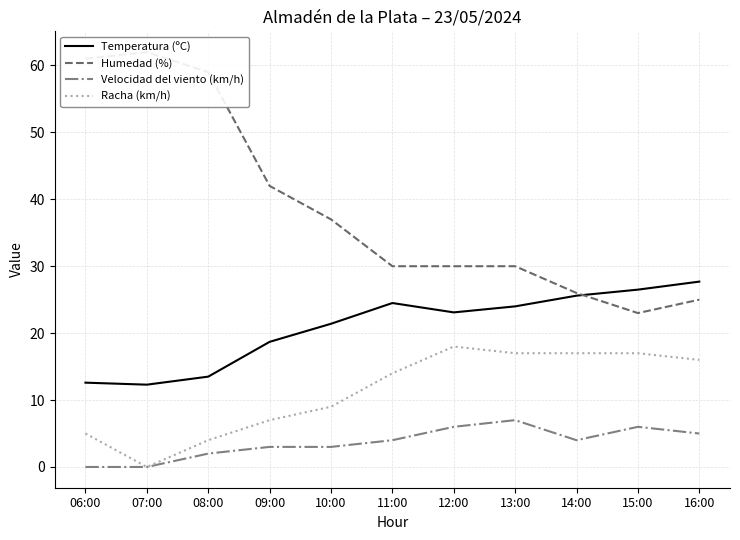

What is the difference between the maximum and minimum values in the Humedad (%) series?

39.0